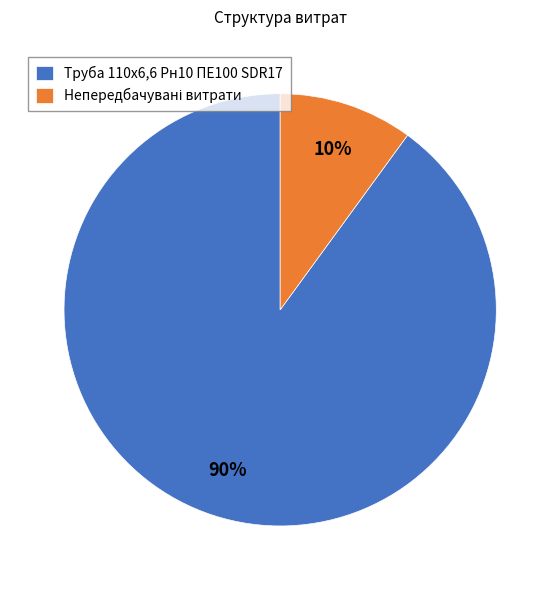

To the nearest percent, what portion does Труба 110х6,6 Рн10 ПЕ100 SDR17 represent?

90%